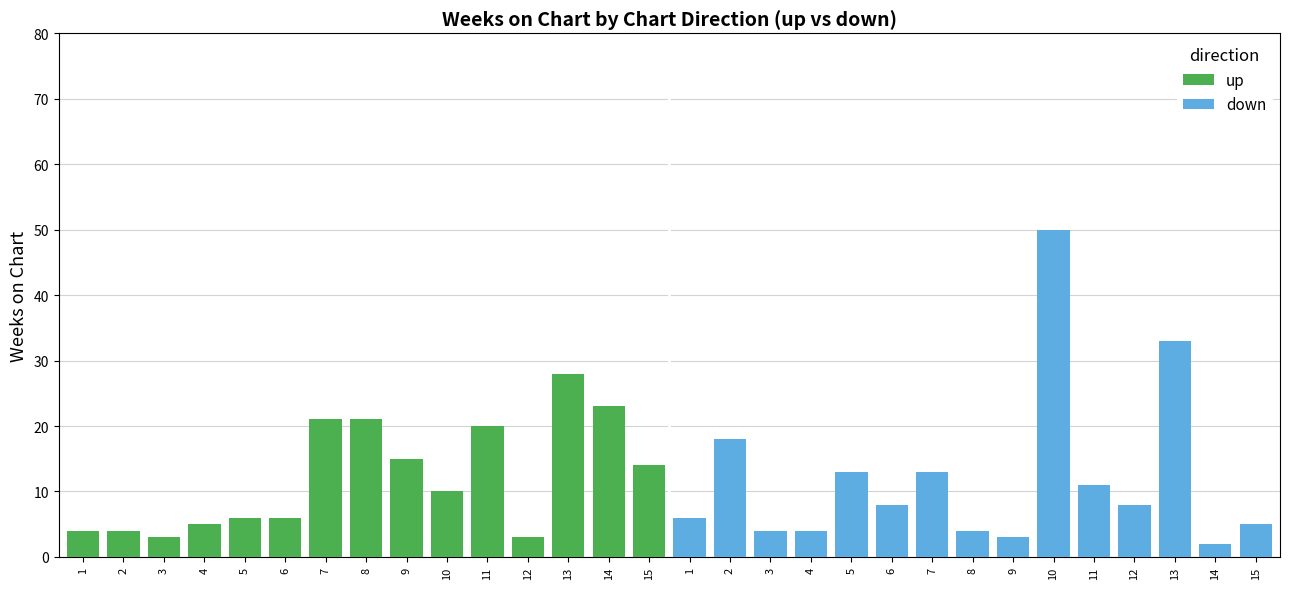

The value of down at 8 is 4. True or false?

True